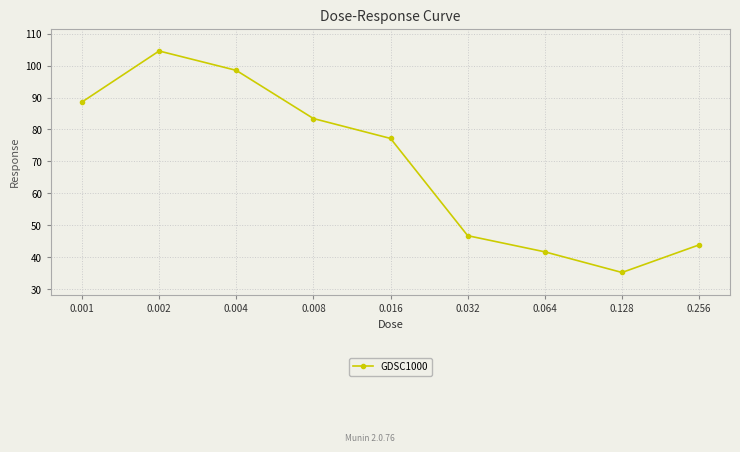

How many points are higher than both their immediate neighbors (excluding endpoints)?

1